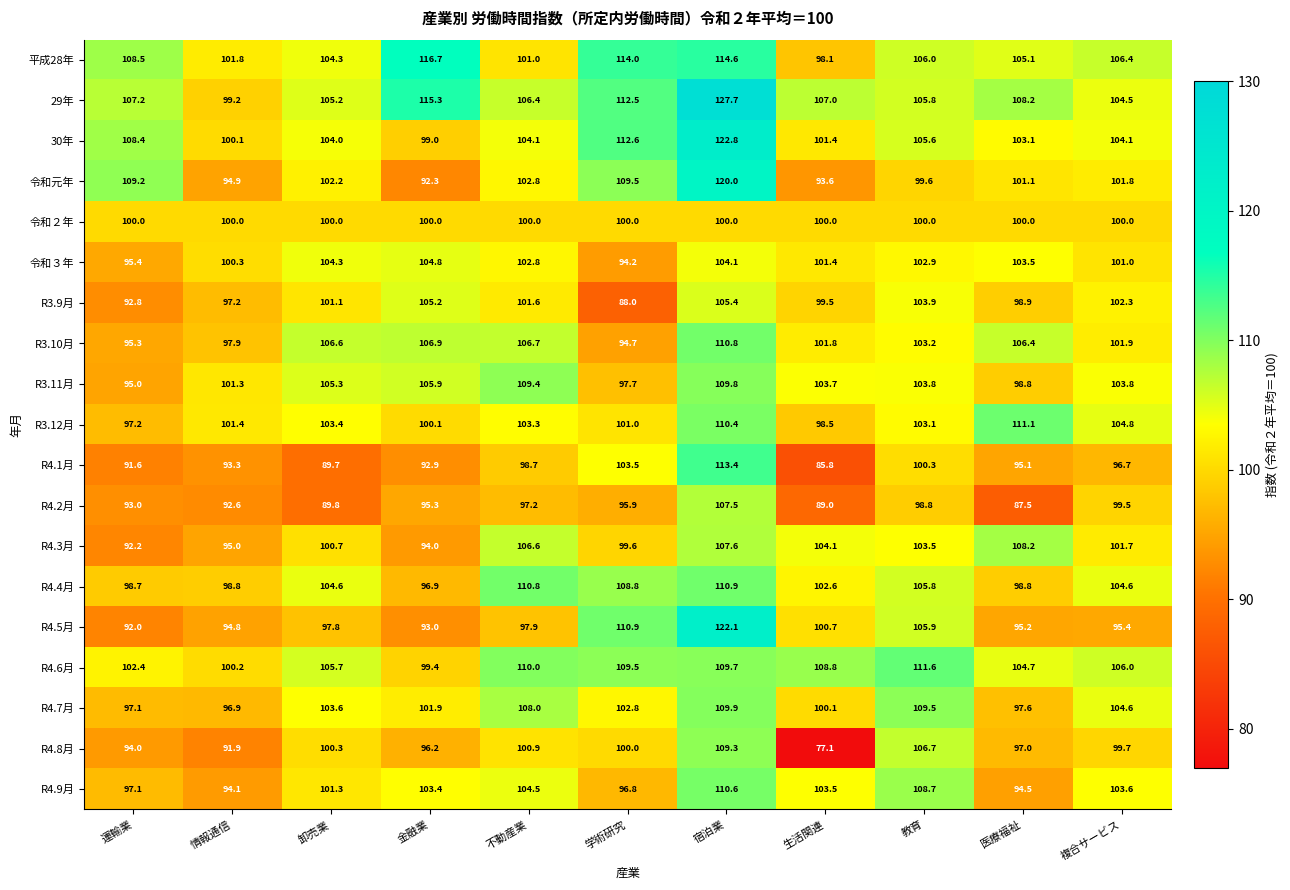

Which series has the largest total across all categories?

29年